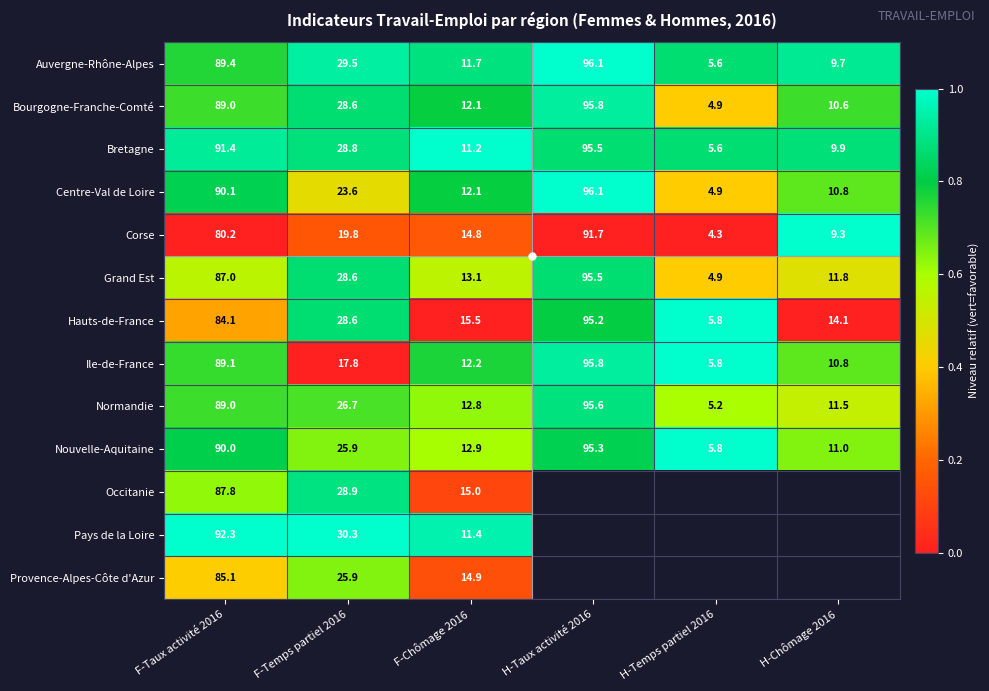

At how many categories does at least one series exceed 0?

6